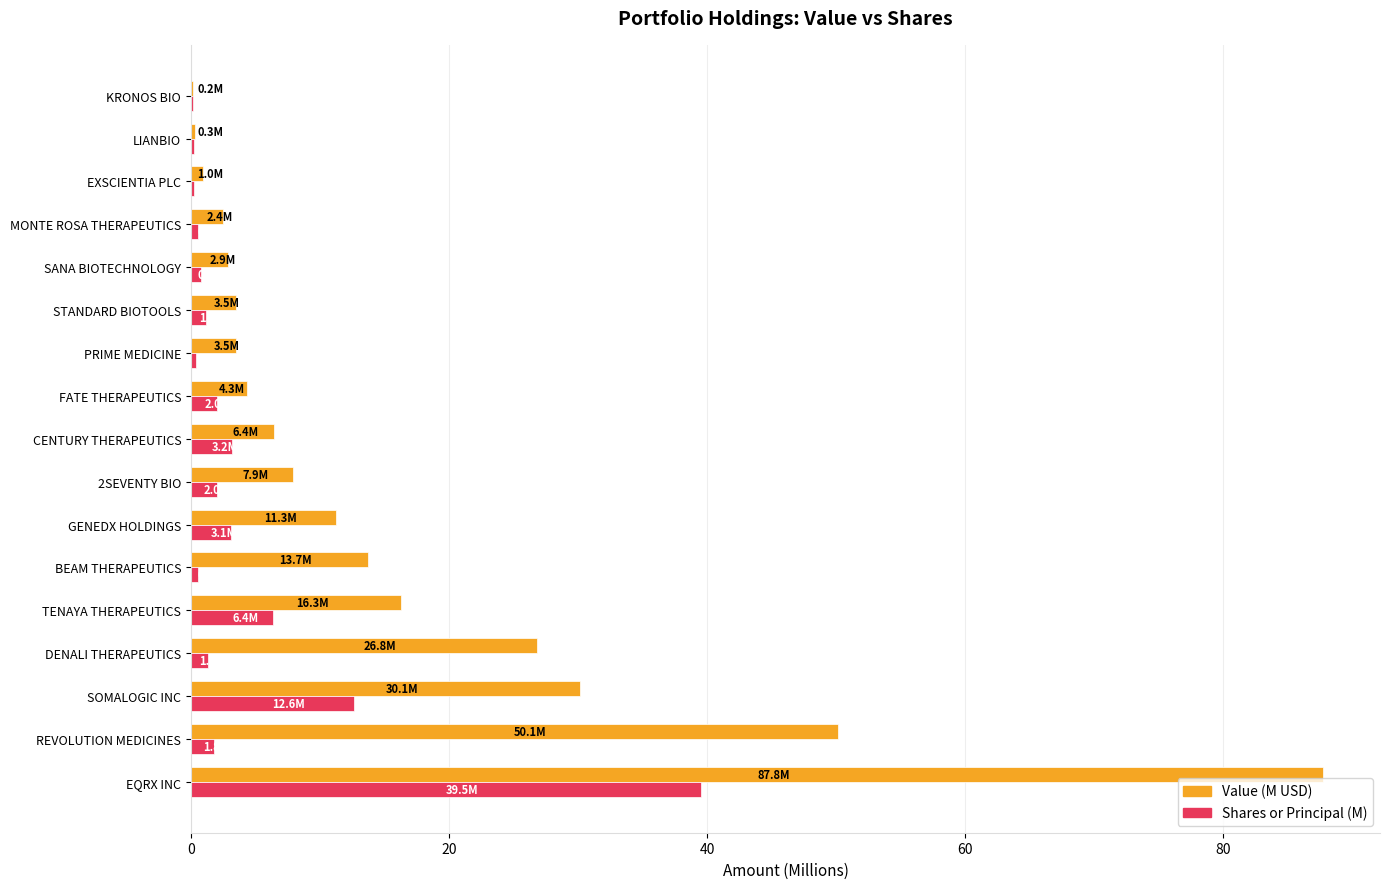

Which series changed the most between TENAYA THERAPEUTICS and KRONOS BIO?

Value (M USD)